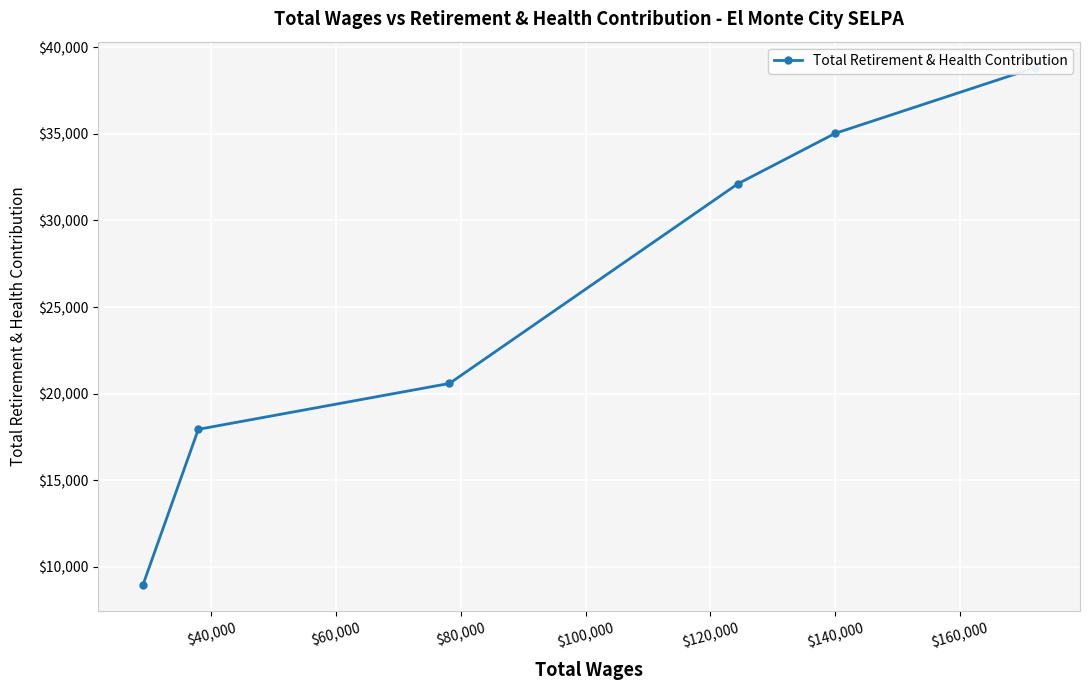

How many lines are shown in the chart?

1